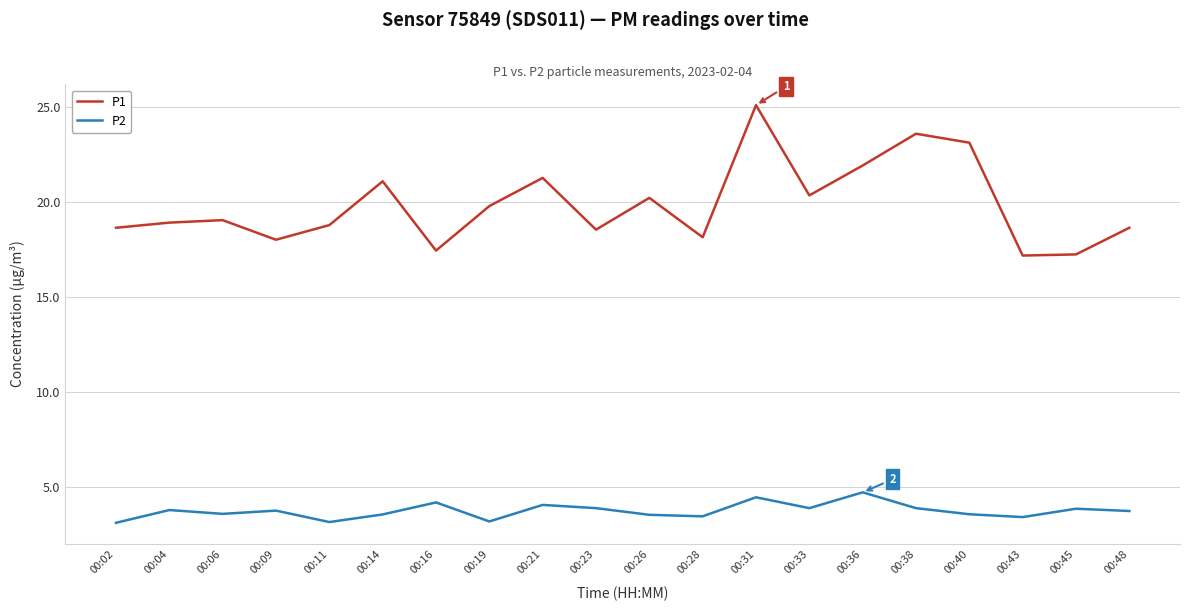

What is the average value of the P2 series?

3.8